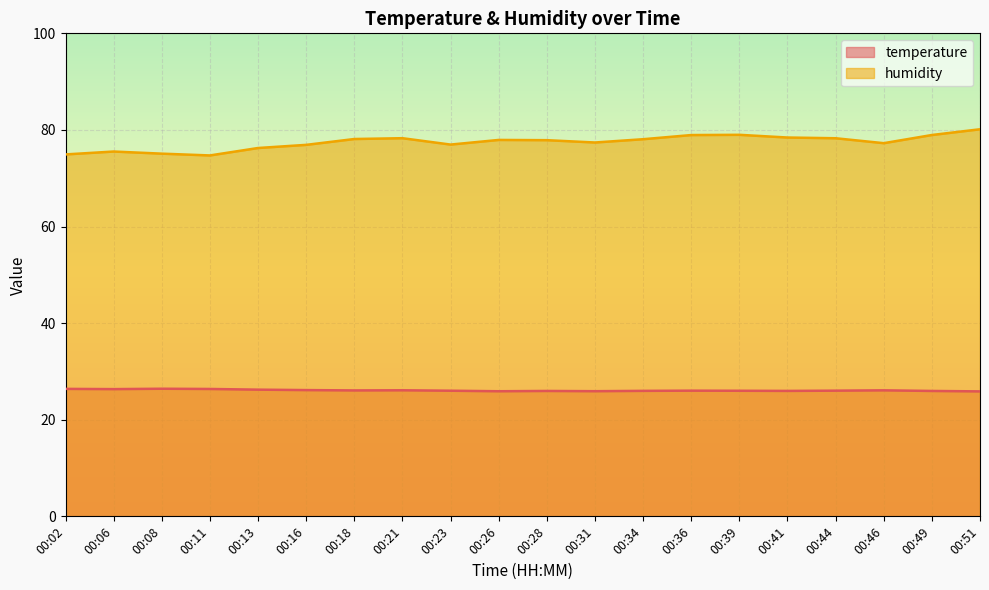

What is the smallest value displayed?

25.9